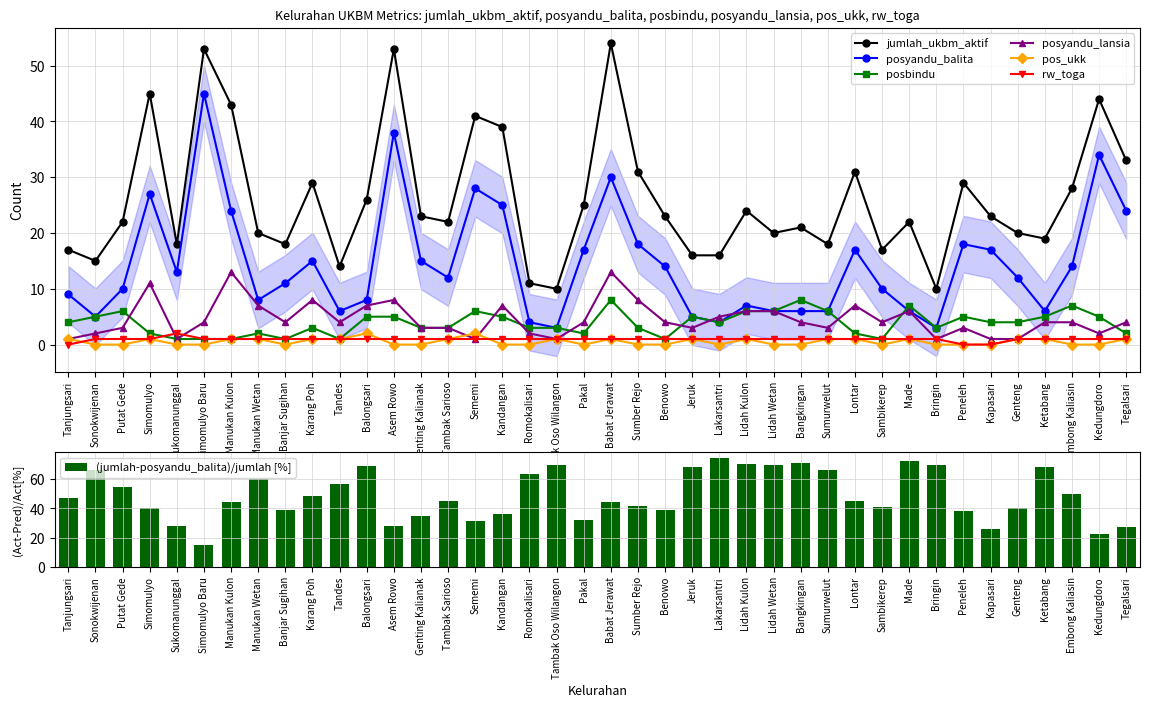

What is the spread (max minus min) of values at Banjar Sugihan?

18